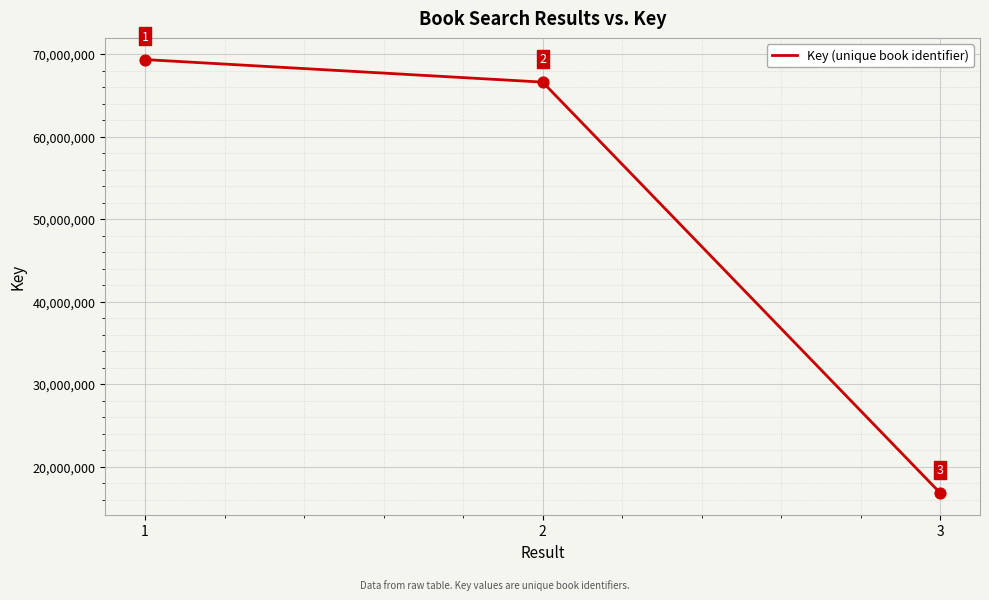

What is the ratio of the value at 3 to the value at 1?

0.2